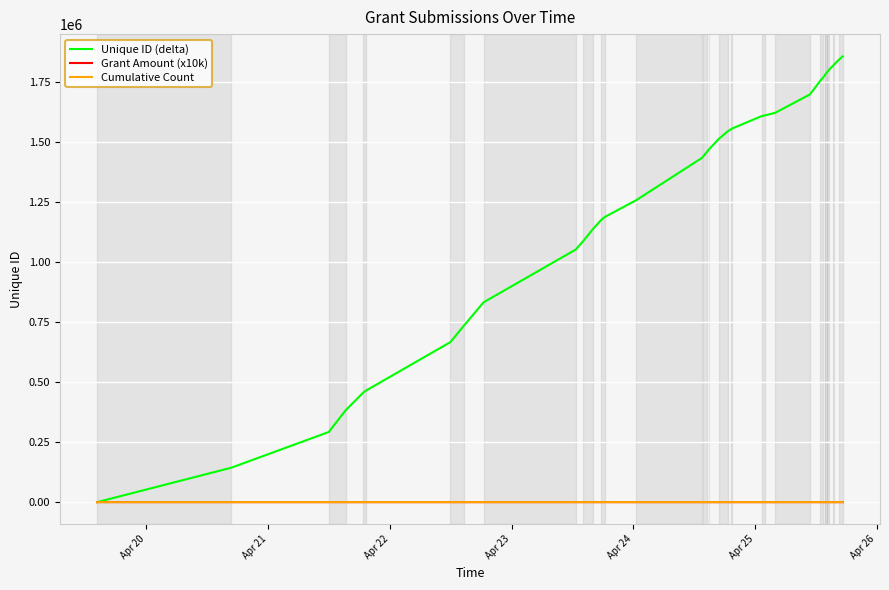

How many lines are shown in the chart?

3